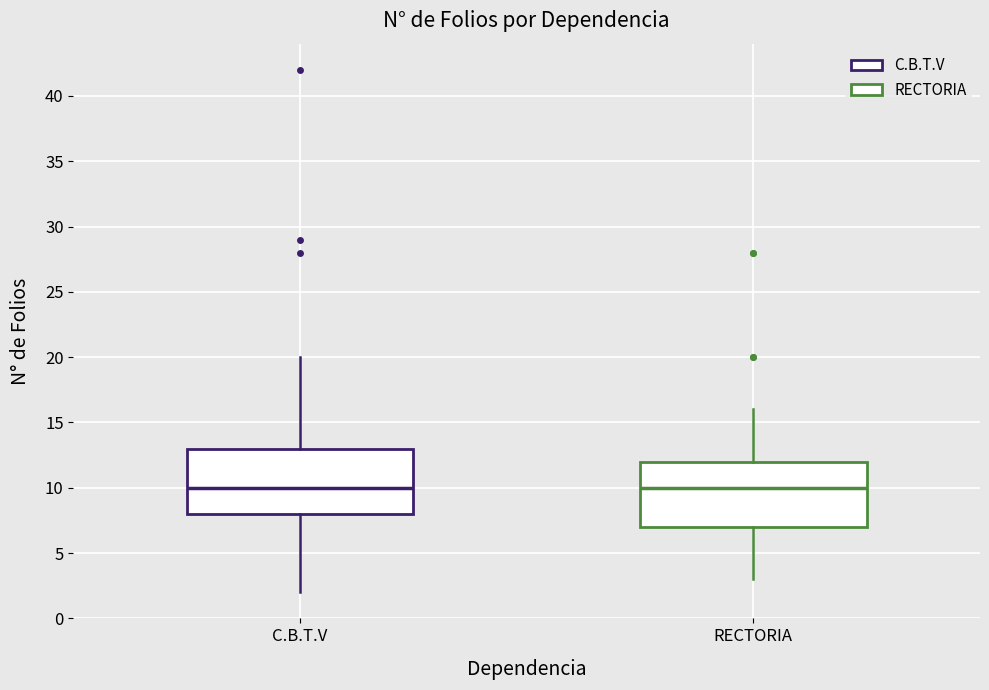

Reading left to right, transcribe this box plot: for each box, give where its median line is, the range the box spans, and where its two whiskers end, as read against the y-axis. The values are not printed on the chart, so give them approximately, as read against the axis.

C.B.T.V: median 10, box 8 to 13, whiskers 2 to 20
RECTORIA: median 10, box 7 to 12, whiskers 3 to 16